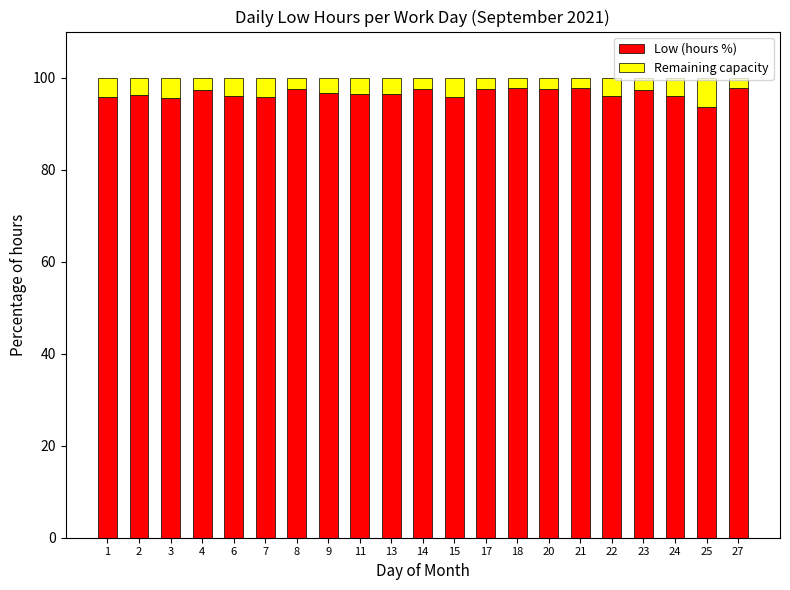

The Low (hours %) series shows 136.4 at 22. True or false?

False